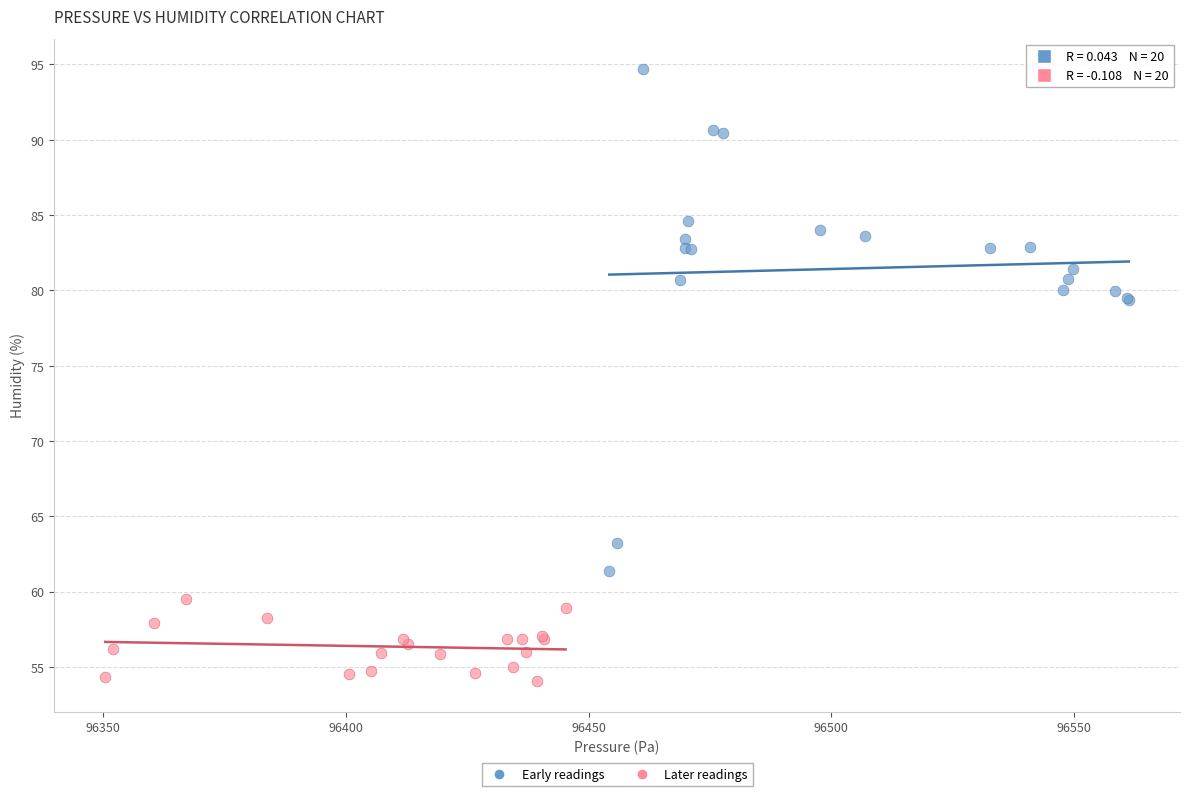

Which series reaches the minimum Y coordinate?

Later readings